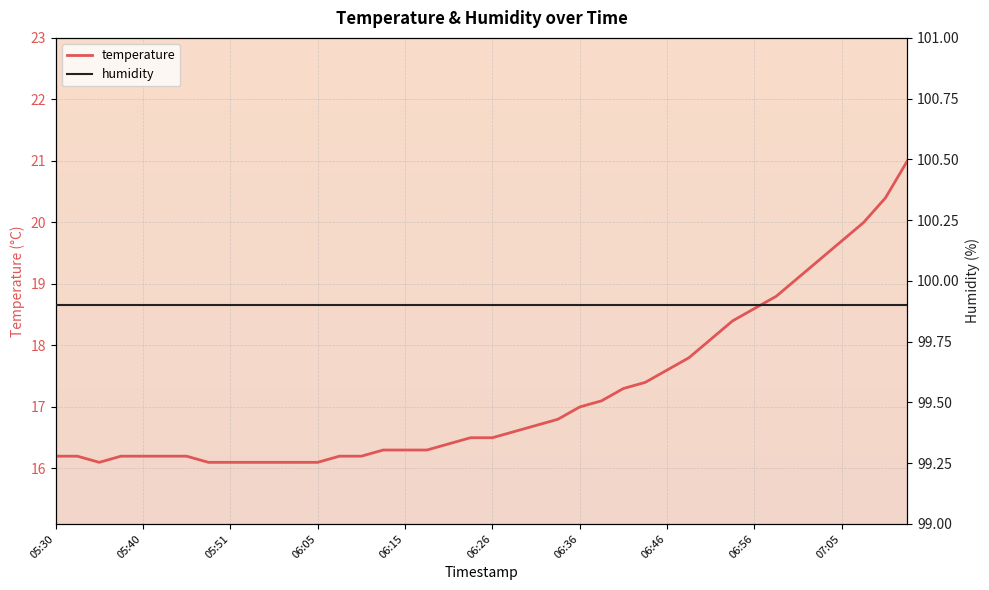

Which category has the lowest value across all series?

05:35